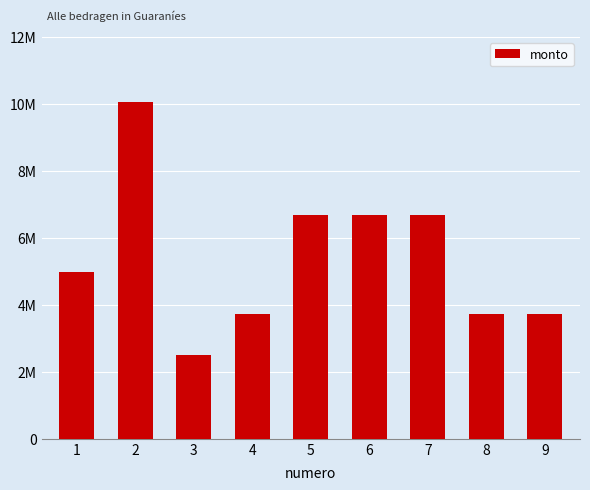

Does the chart contain any negative values?

No